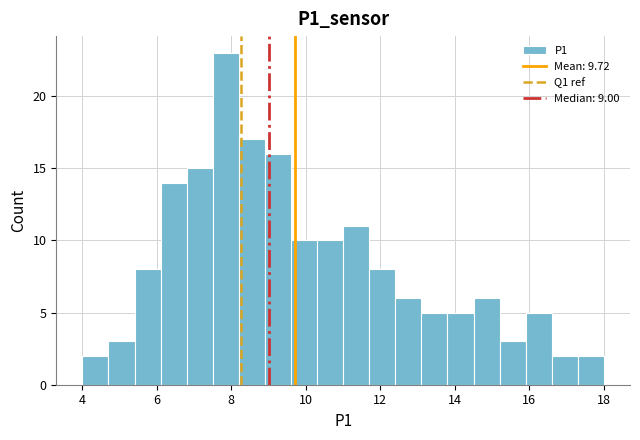

Around what value on the x-axis is the tallest bar? Give the approximate position of its centre, as read against the axis.

7.8